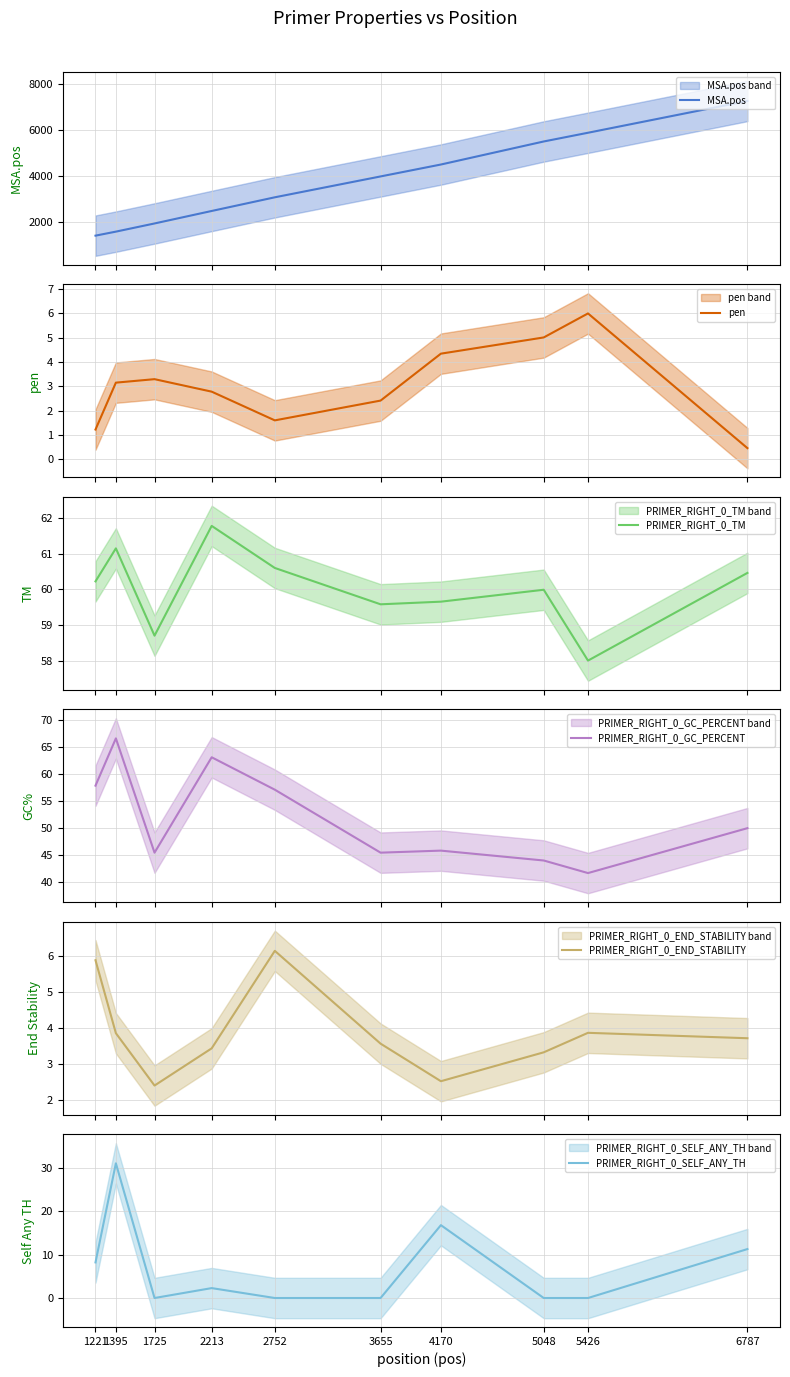

True or false: PRIMER_RIGHT_0_END_STABILITY has more than 2 points higher than both neighbors.

False